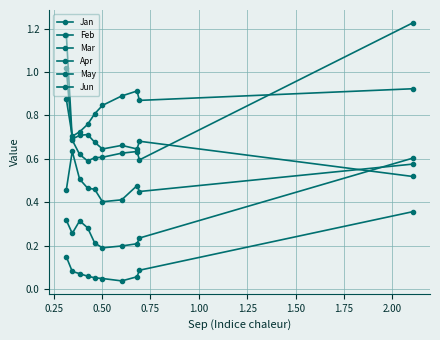

How many lines are shown in the chart?

6